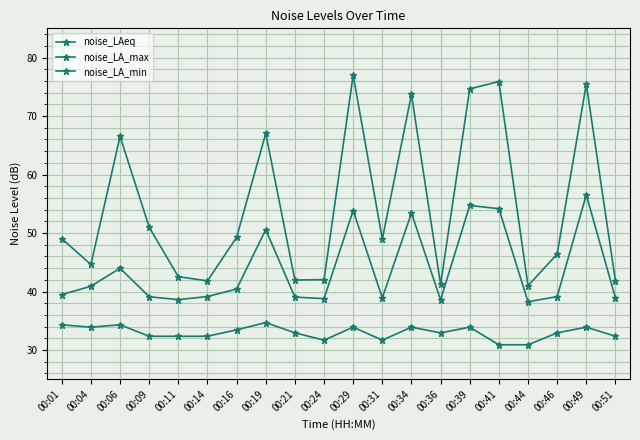

True or false: noise_LA_min and noise_LAeq intersect in this chart.

False